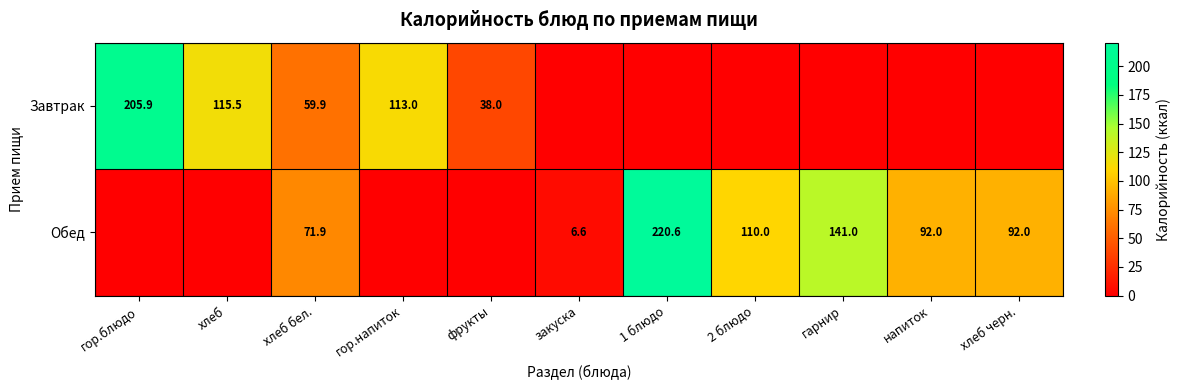

What is the sum of the Обед values at 1 блюдо and 2 блюдо?

330.6